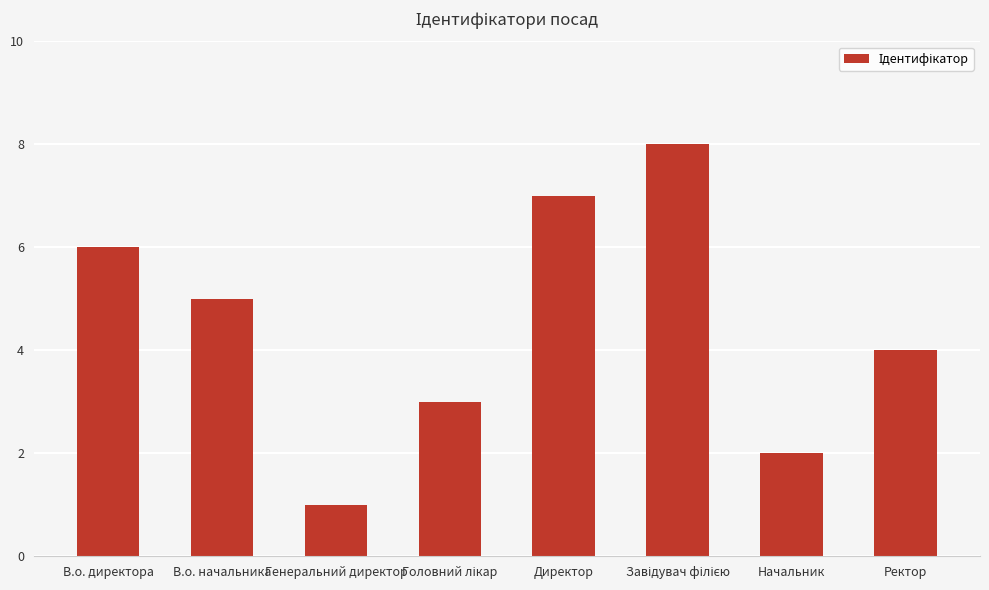

Where is the data nearest to the value 4?

Ректор